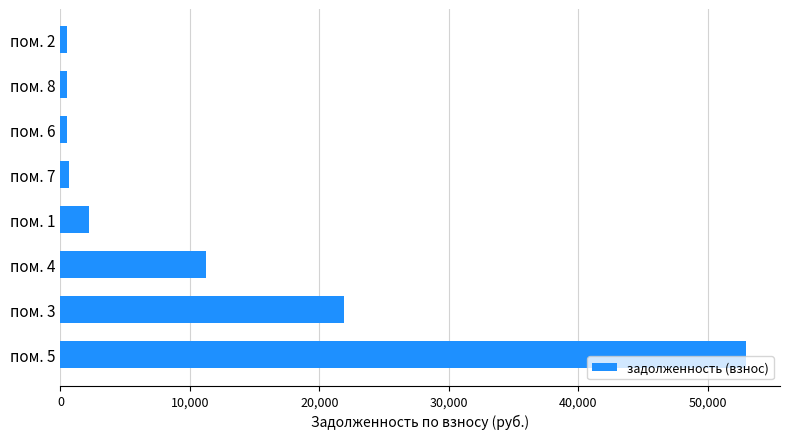

How many bars are there in total?

8